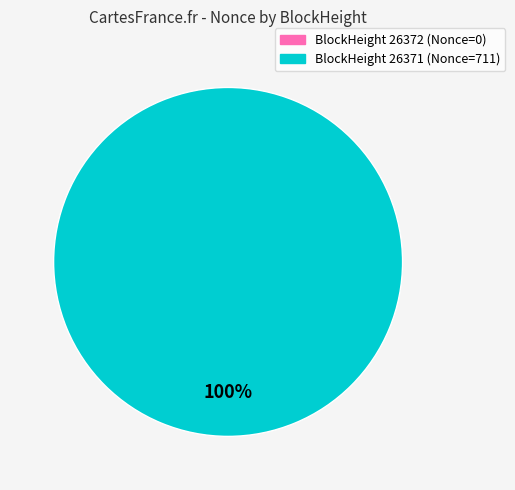

What percentage do 26371 and 26372 together represent?

100.0%